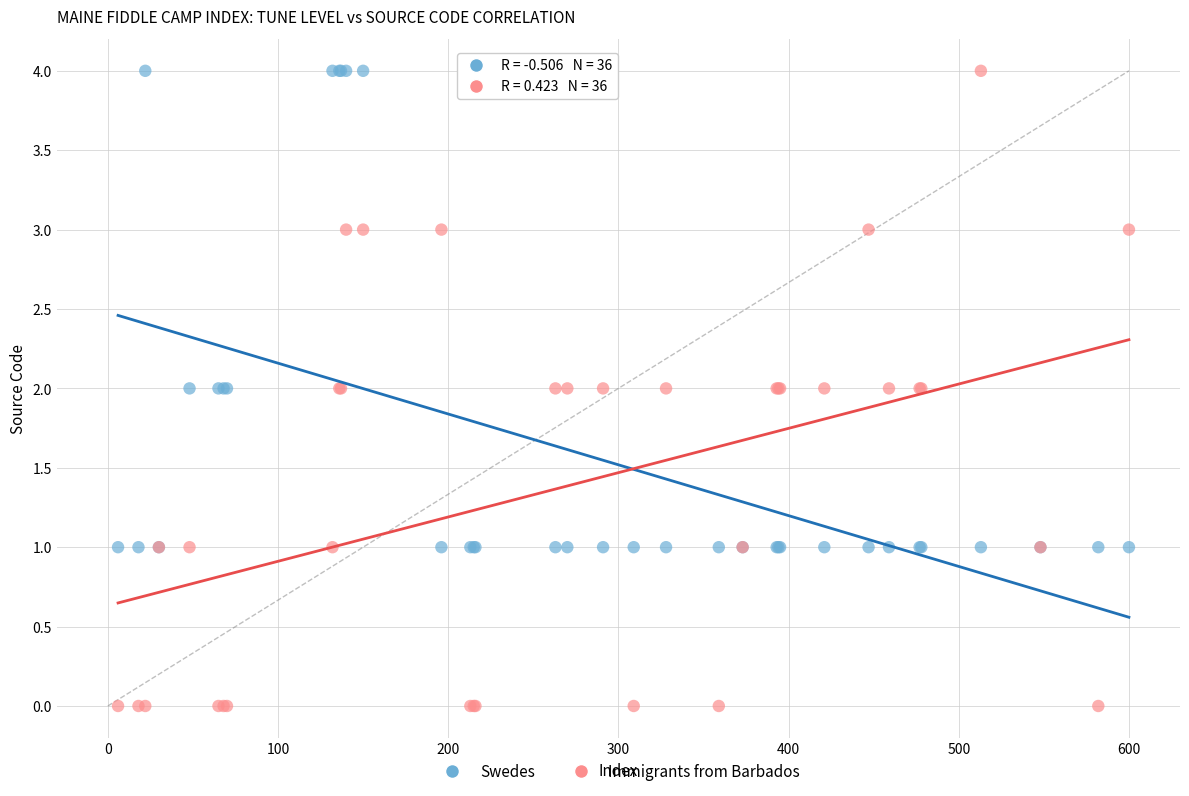

Which series contains the lowest Y value?

Immigrants from Barbados